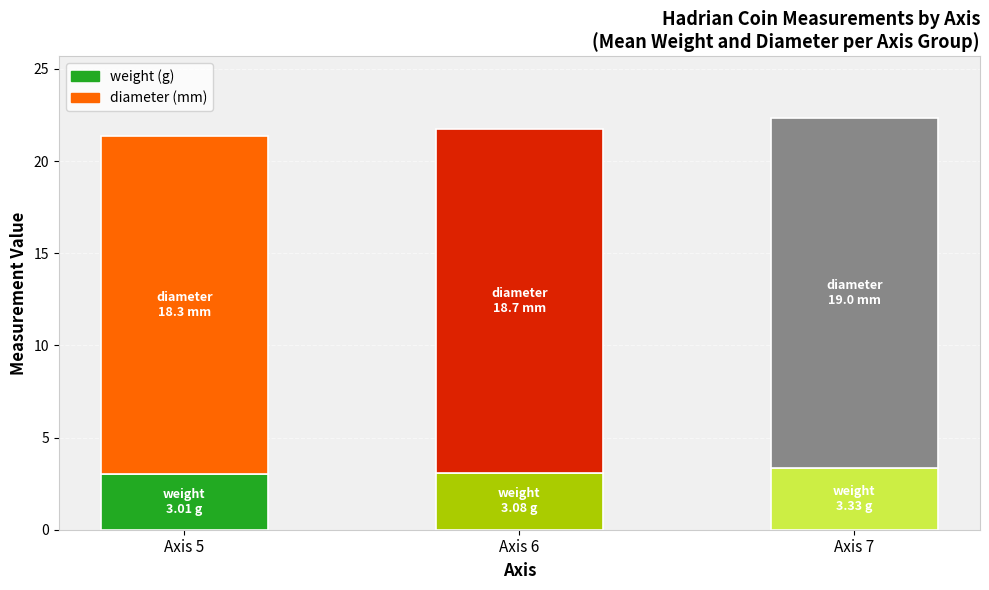

What is the total value across all series at Axis 7?

22.3